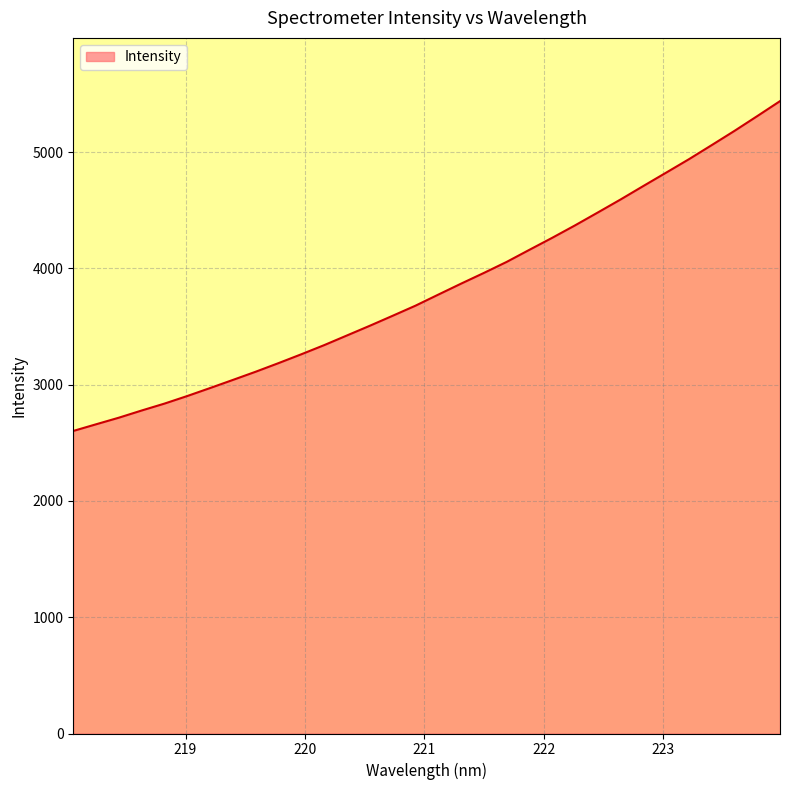

What is the greatest value displayed?

5437.9